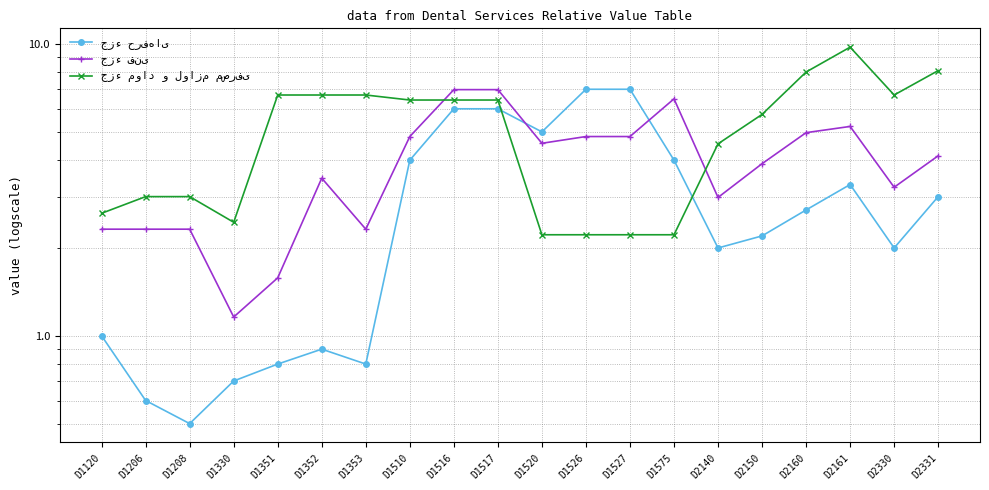

How many lines are shown in the chart?

3